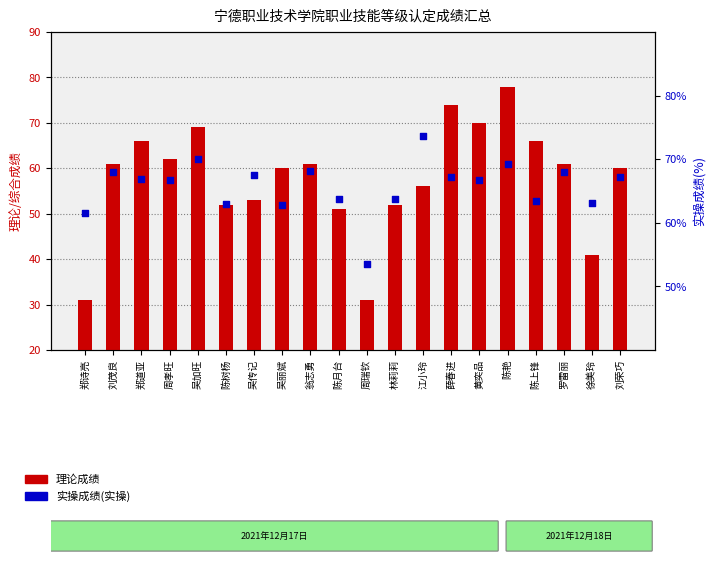

What is the total value across all series at 周瑞钦?

84.5